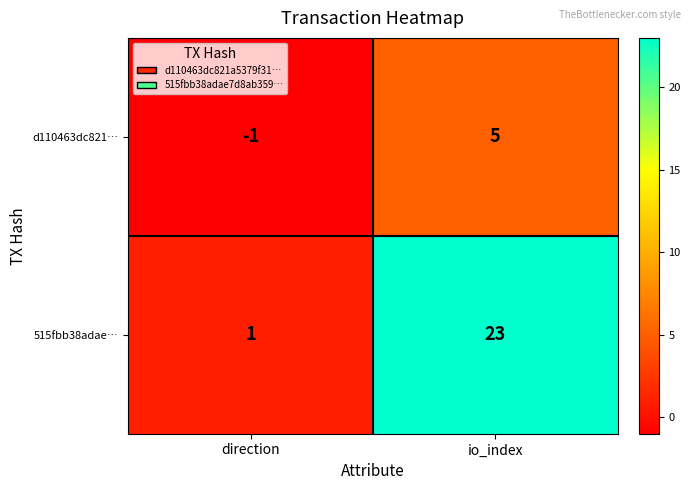

What is the spread (max minus min) of values at direction?

2